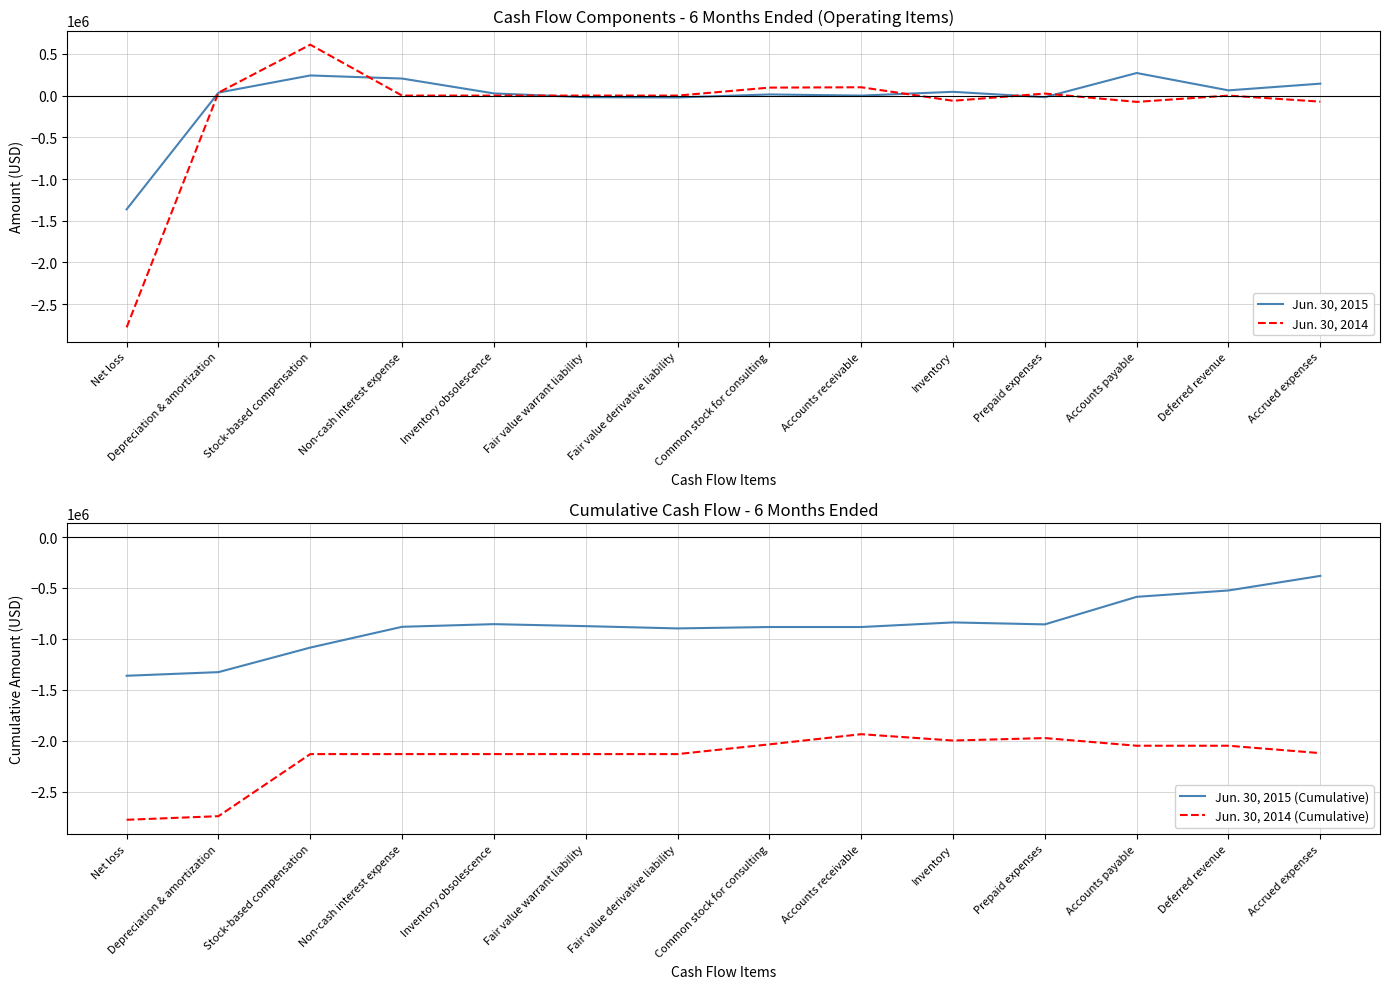

Rank the categories by Jun. 30, 2014 value from highest to lowest.

Stock-based compensation, Accounts receivable, Common stock for consulting, Depreciation & amortization, Prepaid expenses, Non-cash interest expense, Inventory obsolescence, Fair value warrant liability, Fair value derivative liability, Deferred revenue, Inventory, Accrued expenses, Accounts payable, Net loss